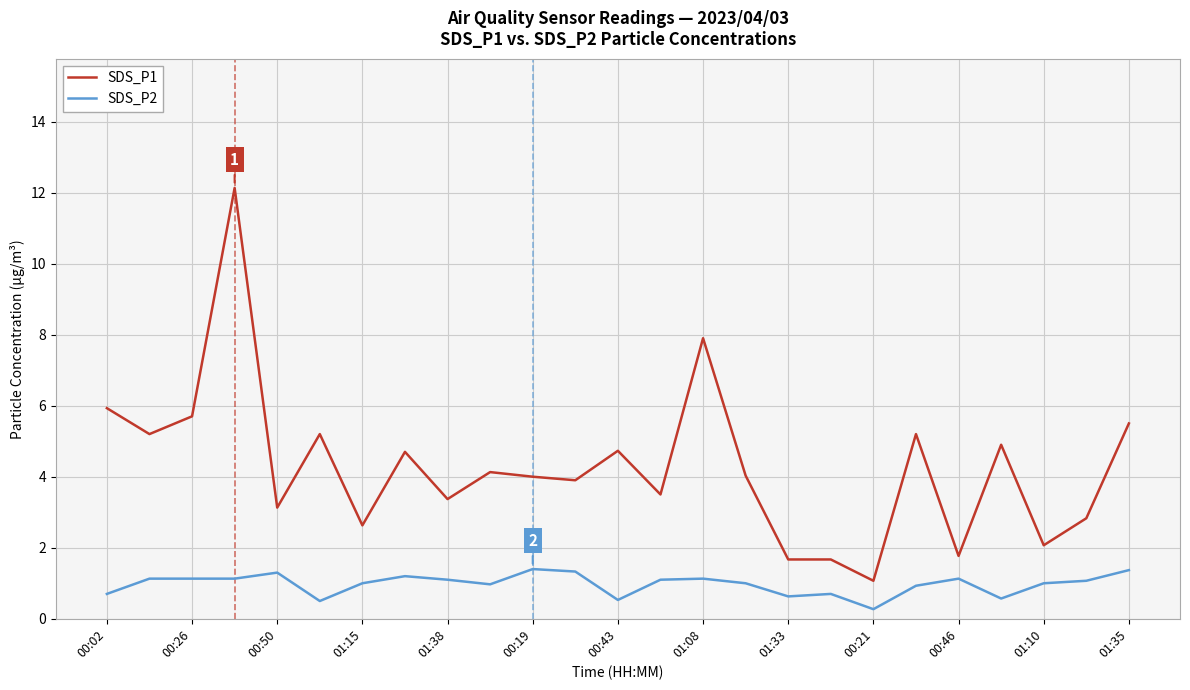

What is the average value of the SDS_P2 series?

1.0